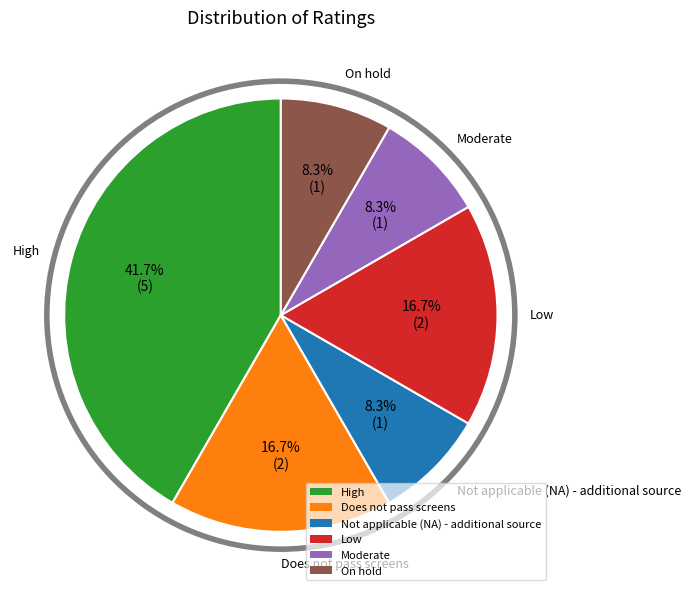

To the nearest percent, what is the difference between the Does not pass screens and Moderate slice percentages?

8%